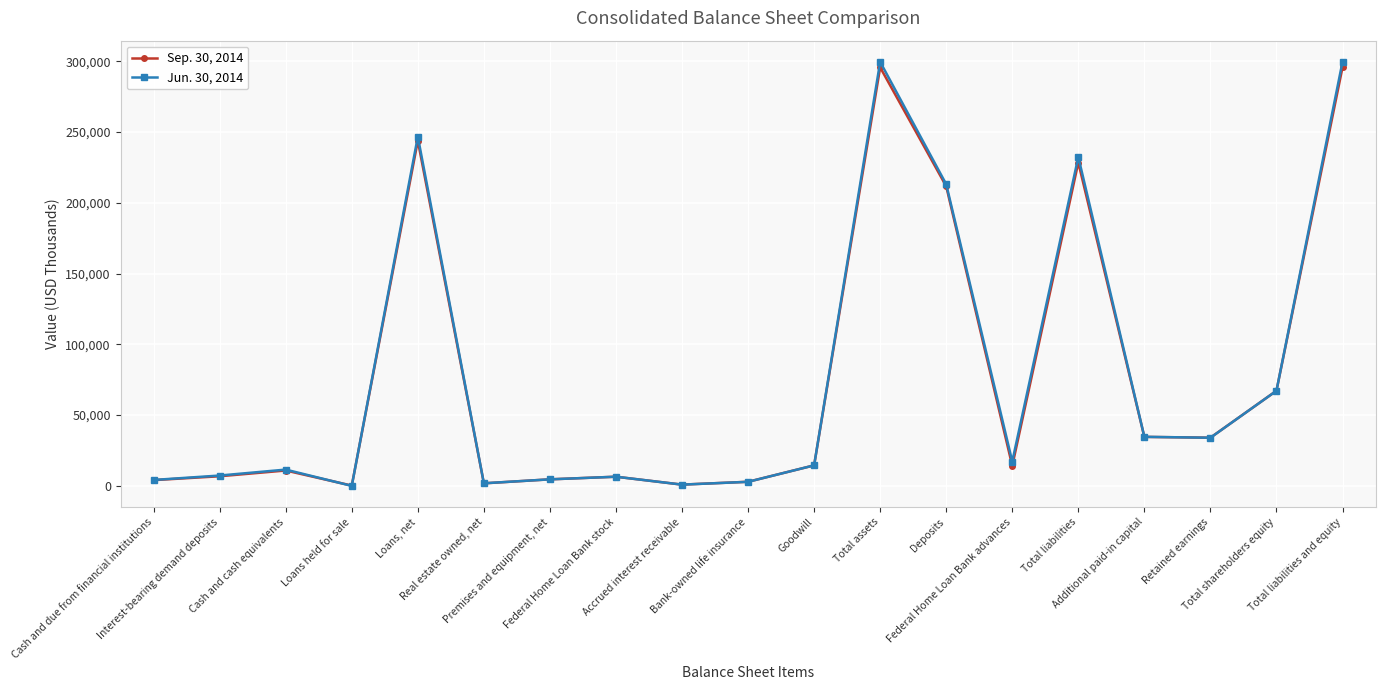

True or false: Sep. 30, 2014 has more than 0 points higher than both neighbors.

True